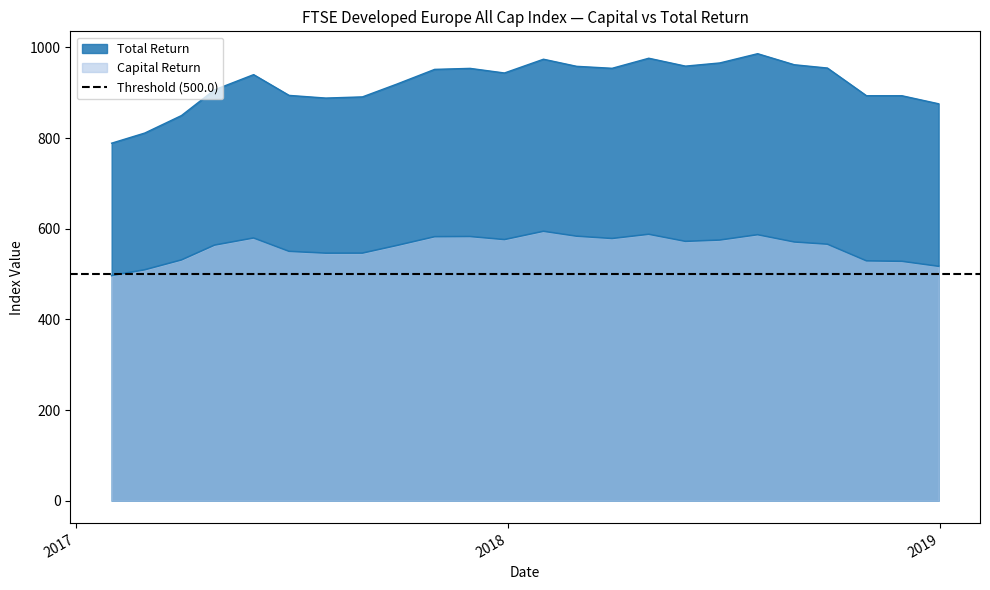

The value of Capital Return at 2018-09-28 is 308.9. True or false?

False